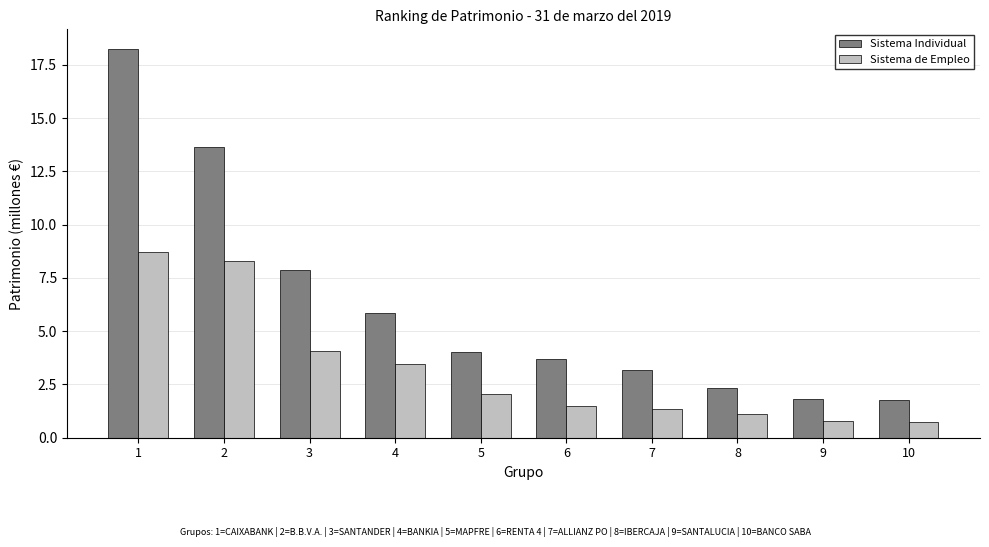

What are all the series names shown in the legend?

Sistema Individual, Sistema de Empleo